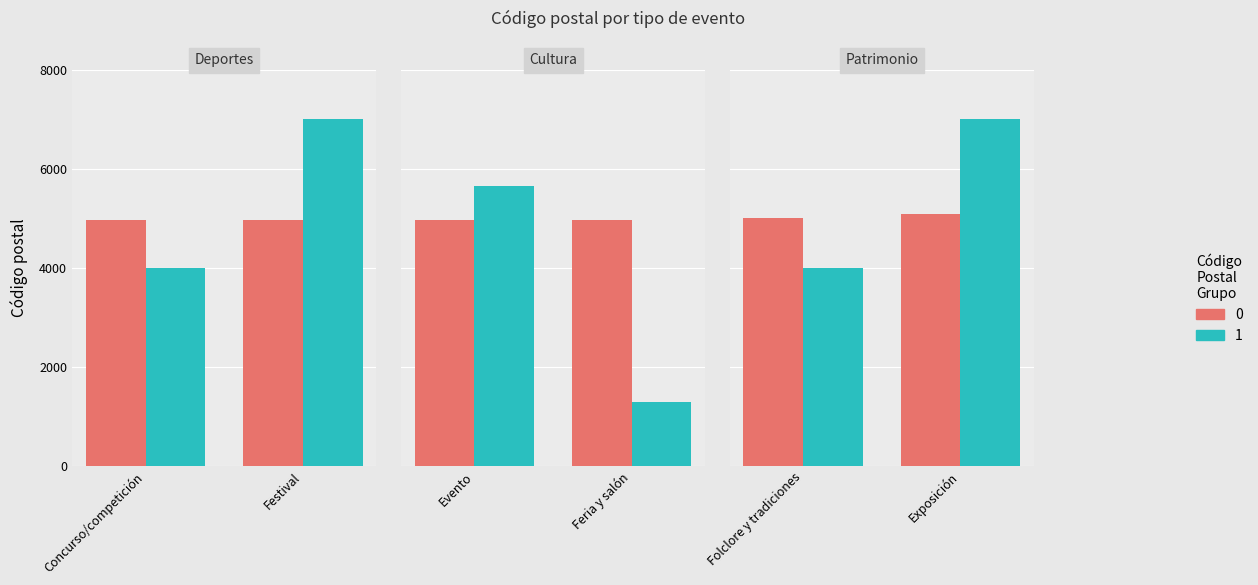

How many series are shown in this chart?

2